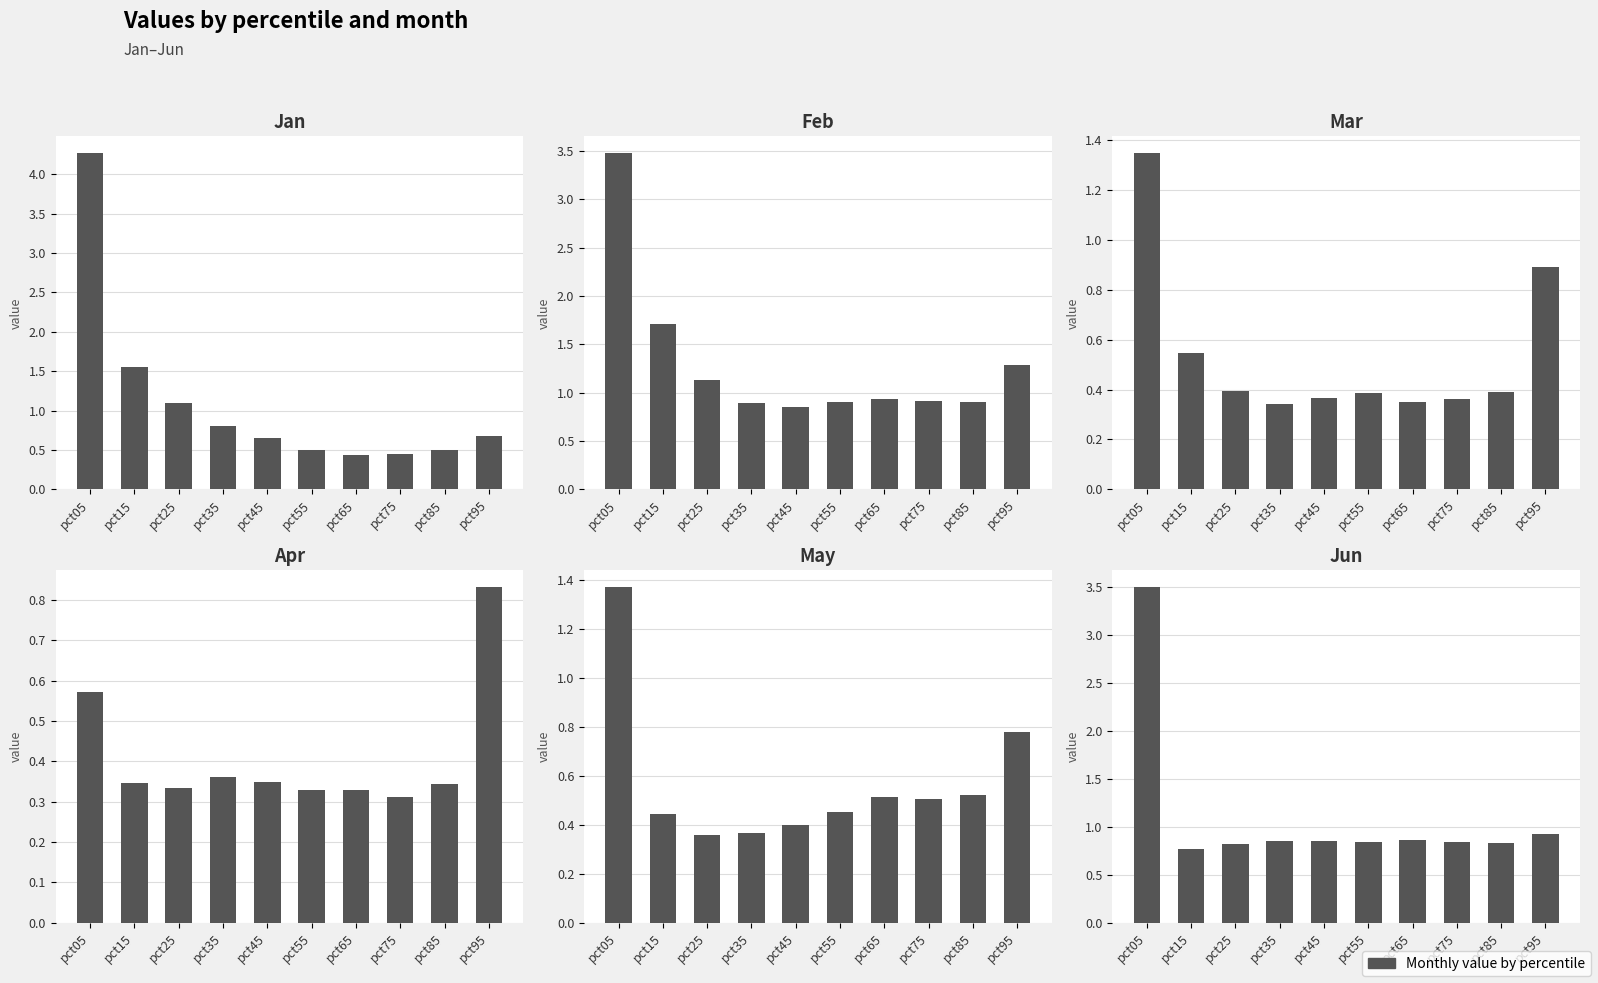

At which category does the chart reach its minimum across all series?

pct75